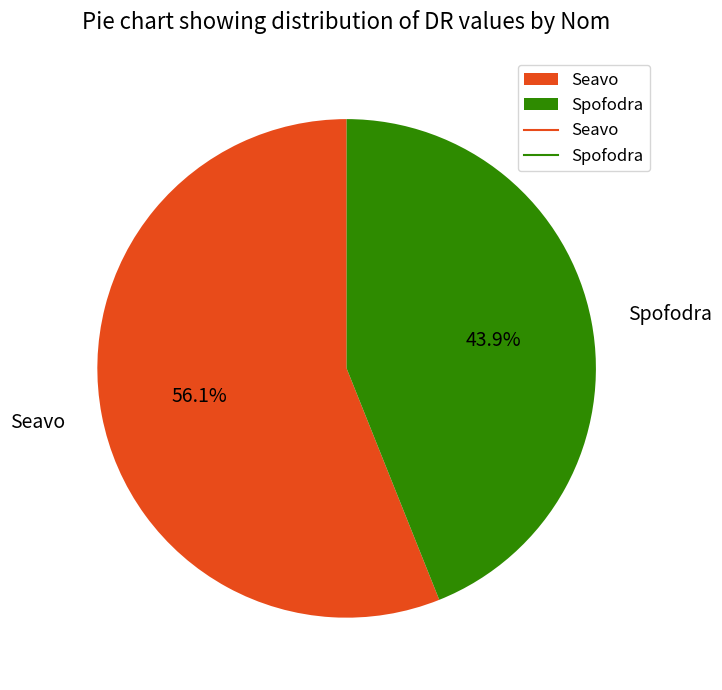

To the nearest percent, what portion does Seavo represent?

56%